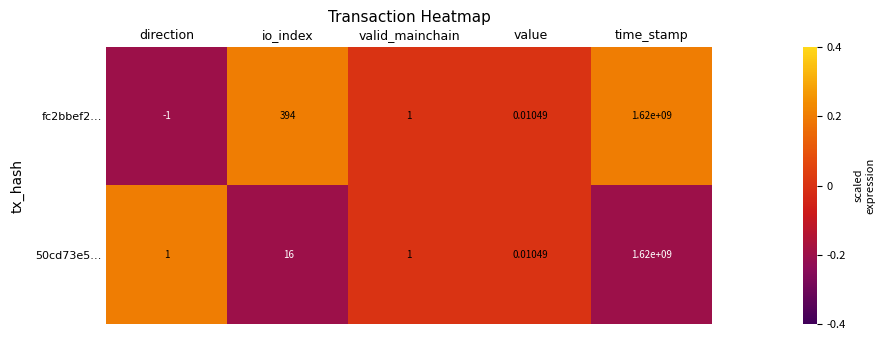

At which category does the chart reach its peak across all series?

time_stamp